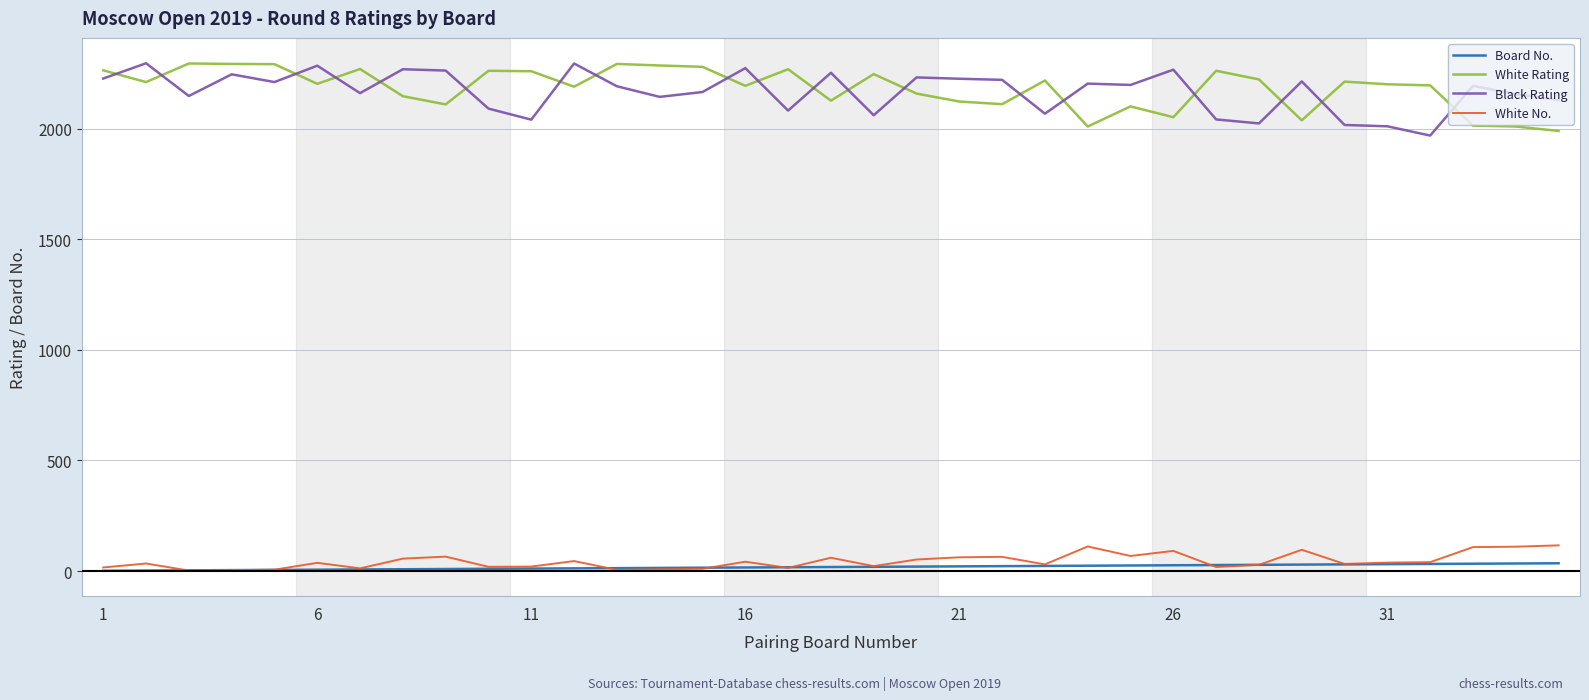

True or false: Black Rating and White No. intersect in this chart.

False